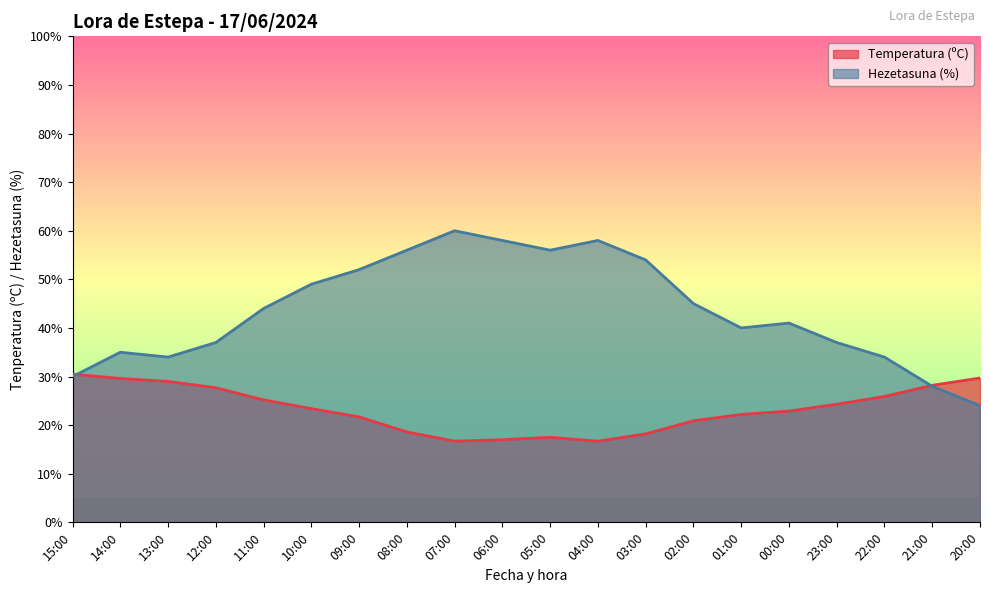

True or false: Temperatura (ºC) has a value of 42.5 at 23:00.

False